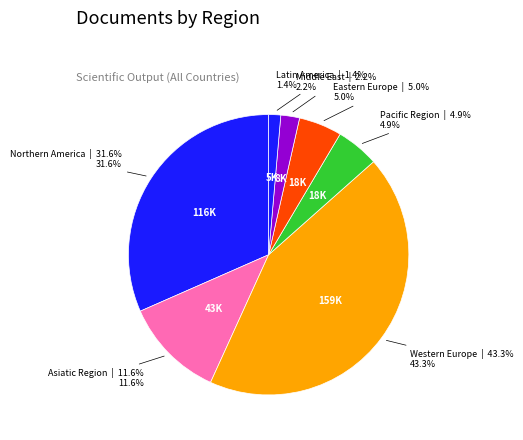

How many slices are in this pie chart?

7